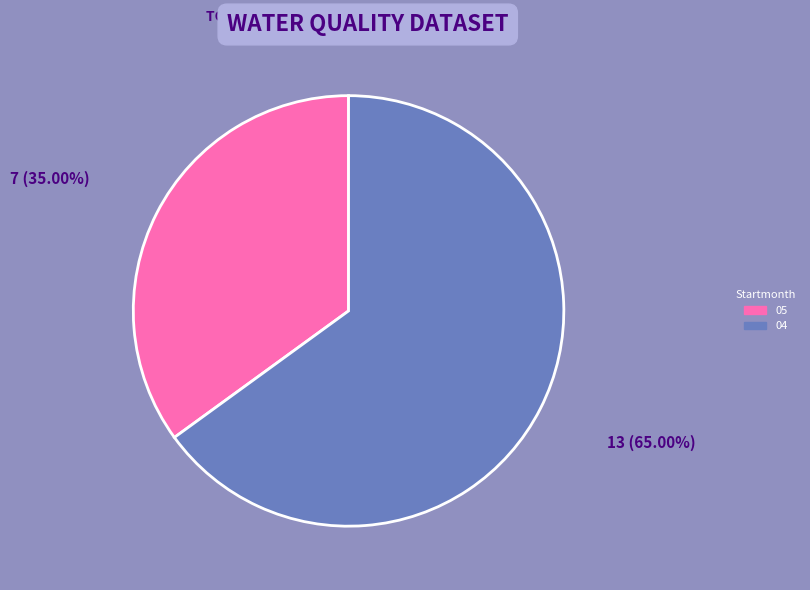

Approximately how many times larger is the value at 04 compared to 05?

1.9